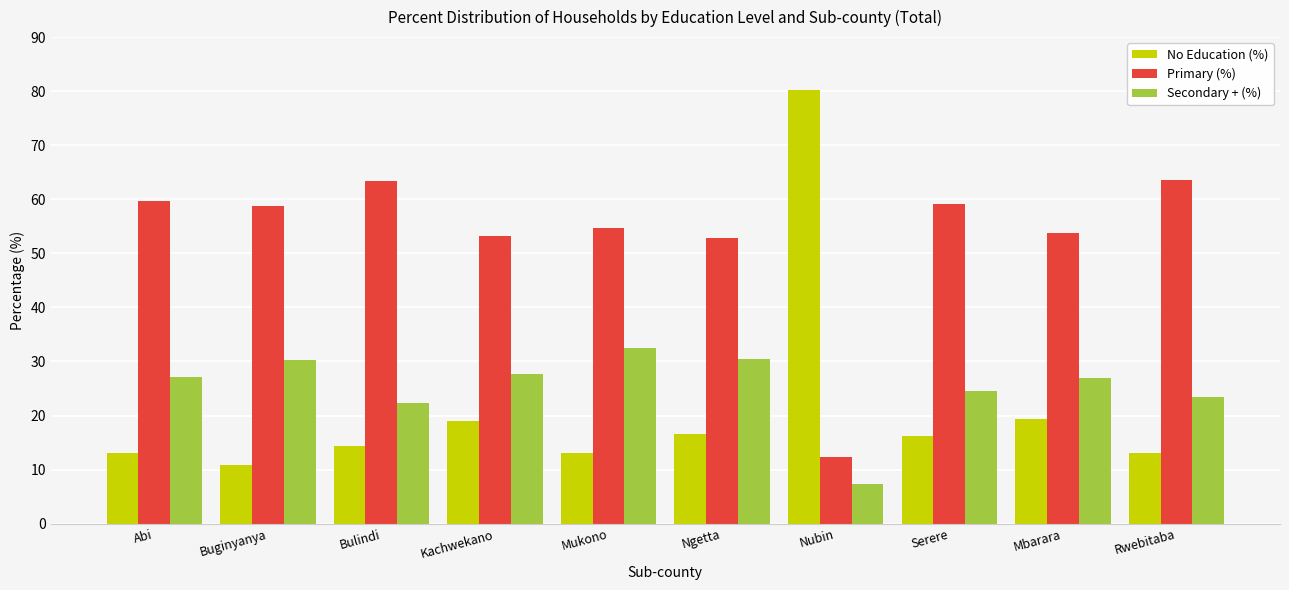

Rank the series at Serere from highest to lowest value.

Primary (%), Secondary + (%), No Education (%)